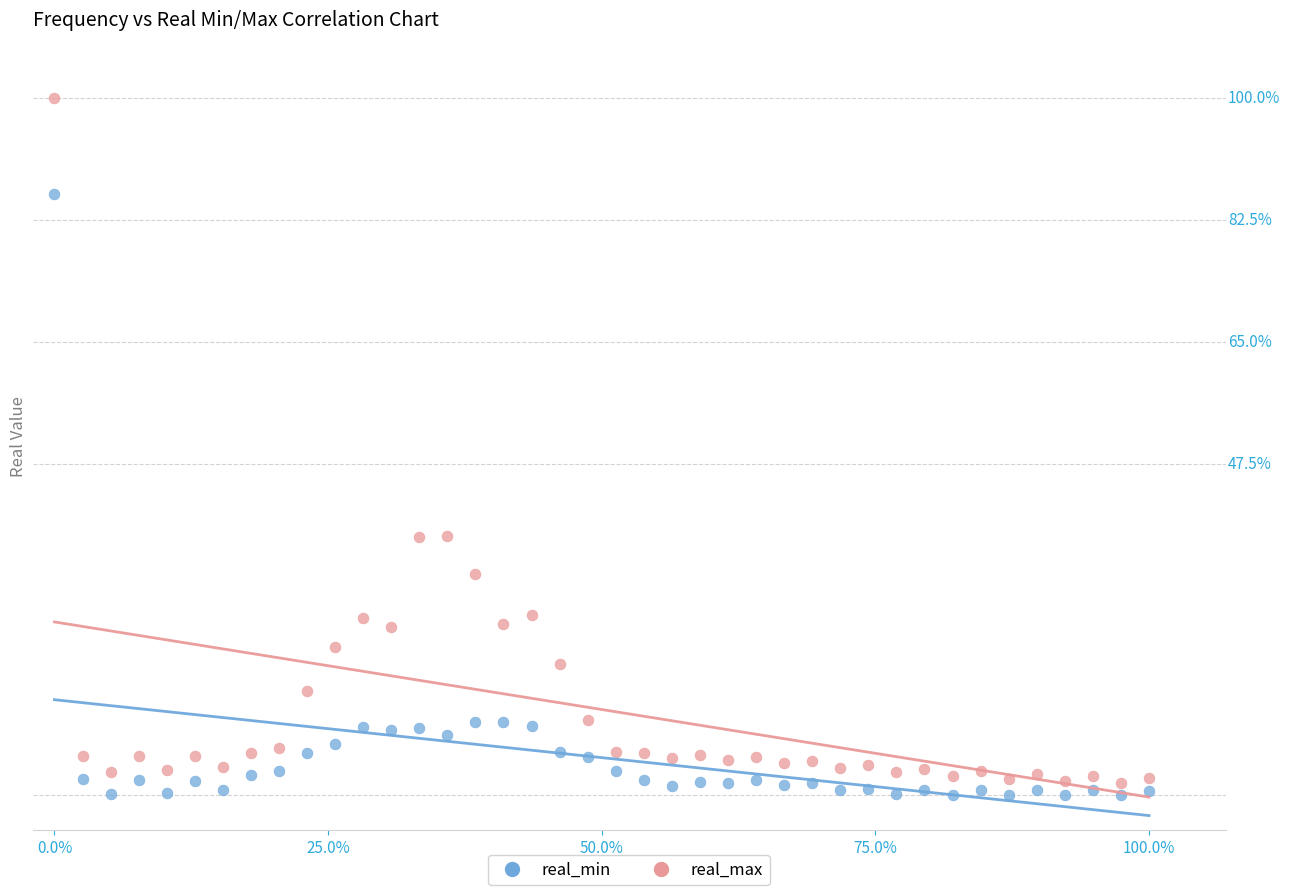

Which series reaches the maximum Y coordinate?

real_max